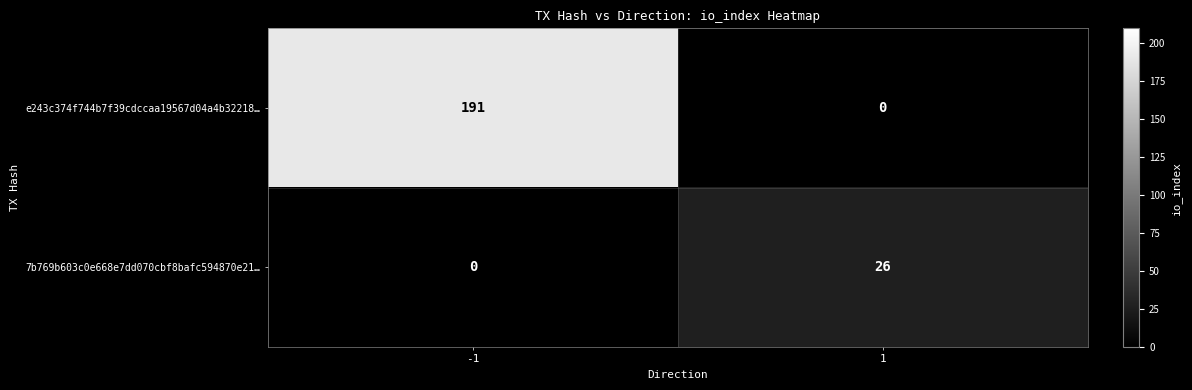

List the labels in order of 7b769b603c0e668e7dd070cbf8bafc594870e21… value, smallest first.

-1, 1